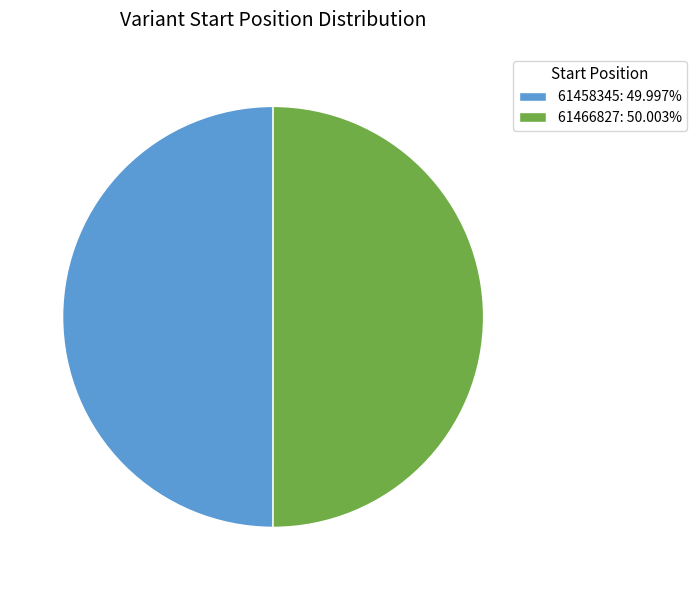

Is the sum of 61458345 and 61466827 greater than half?

Yes